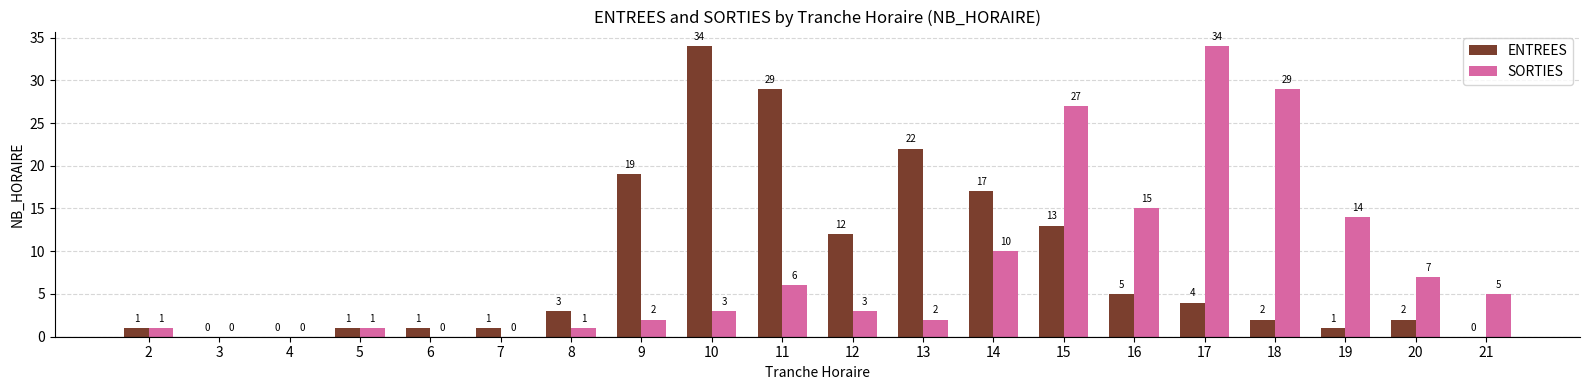

Are the bars grouped side by side (vs. stacked)?

Yes